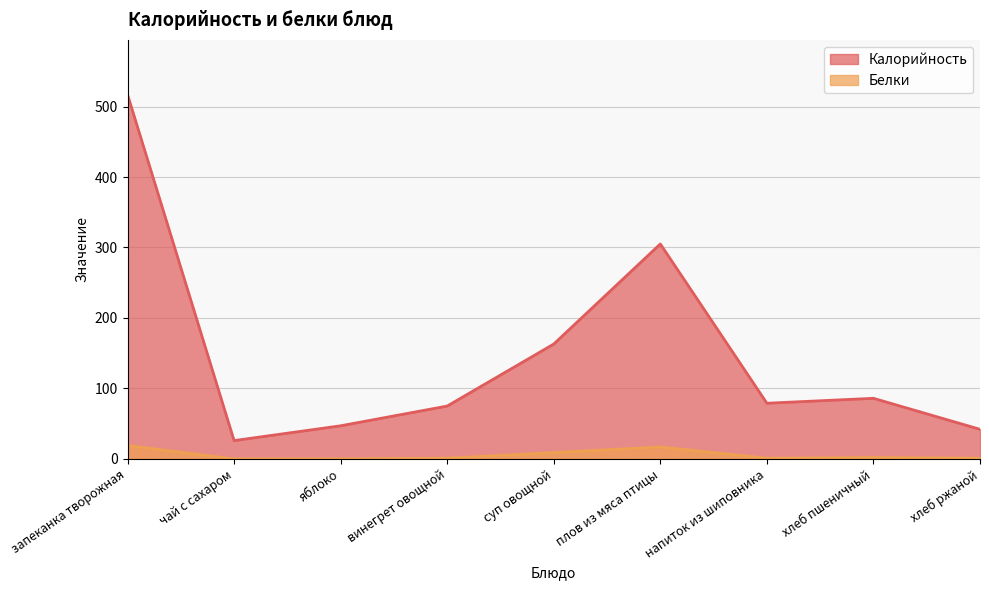

Which series has the widest spread of values?

Калорийность